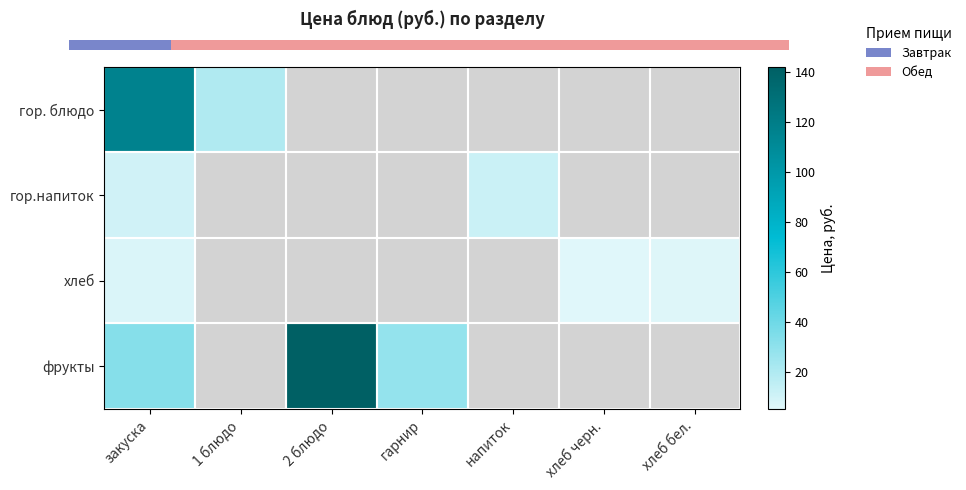

Count the number of data series in this chart.

4